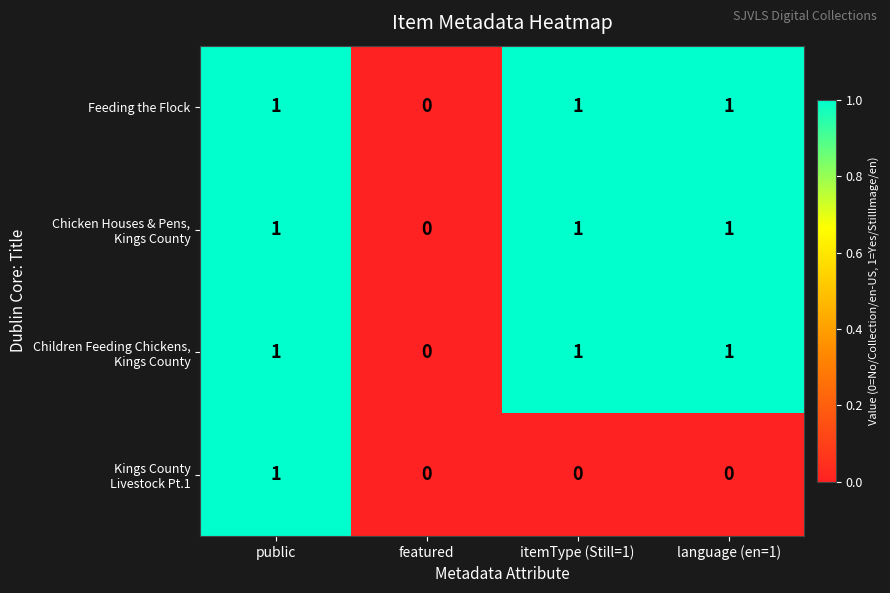

How many categories are shown in the chart?

4